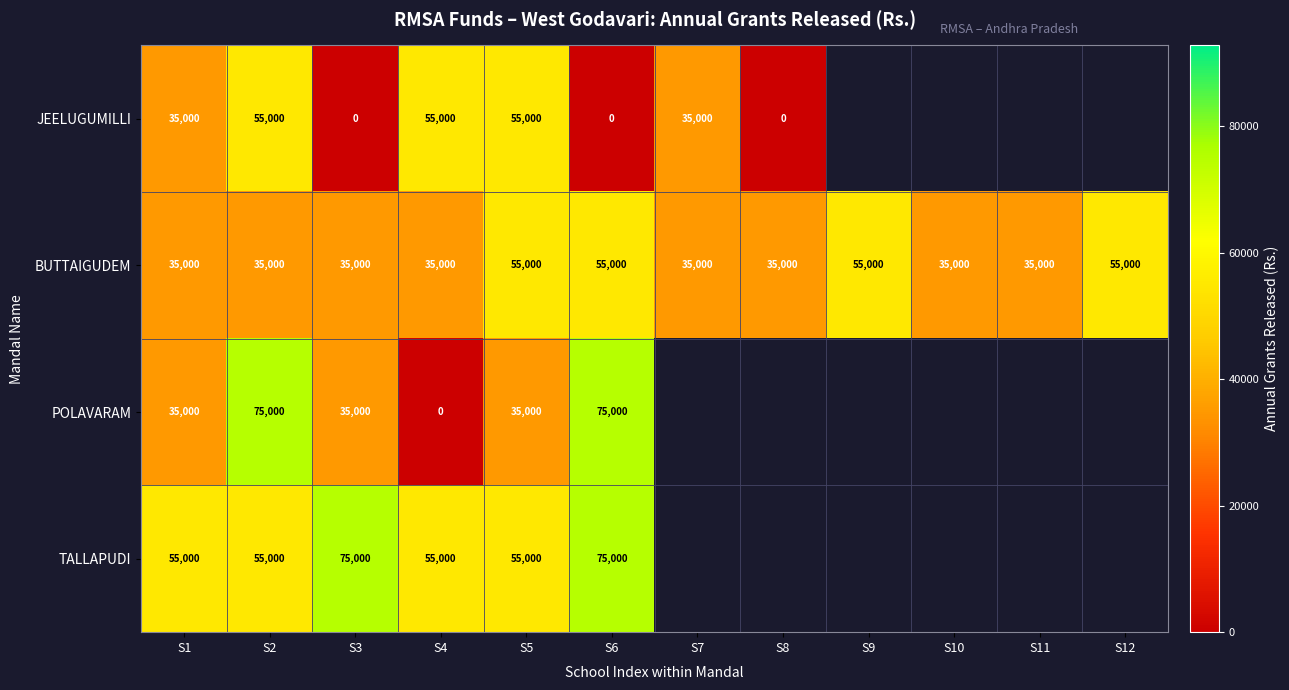

The TALLAPUDI series shows 55000 at S4. True or false?

True